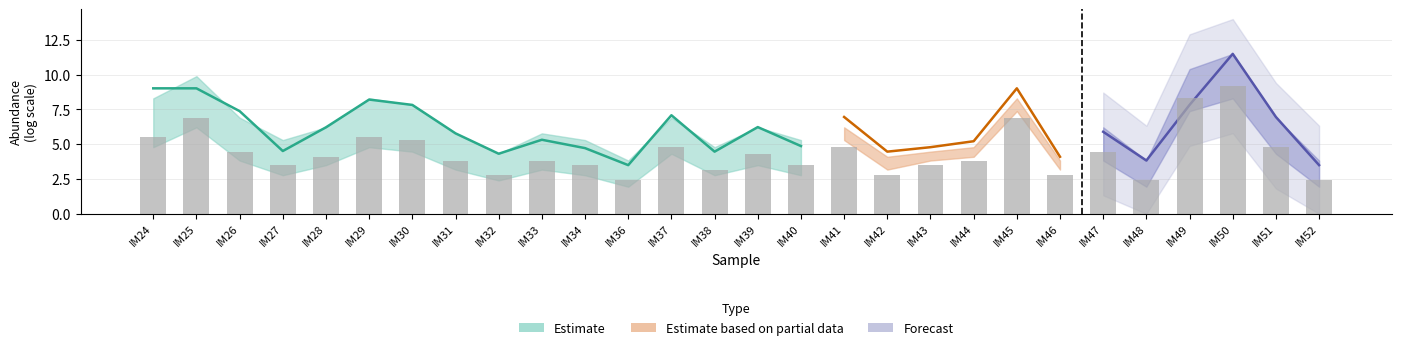

True or false: IM45 has a value of 4.5 at IM27.

True